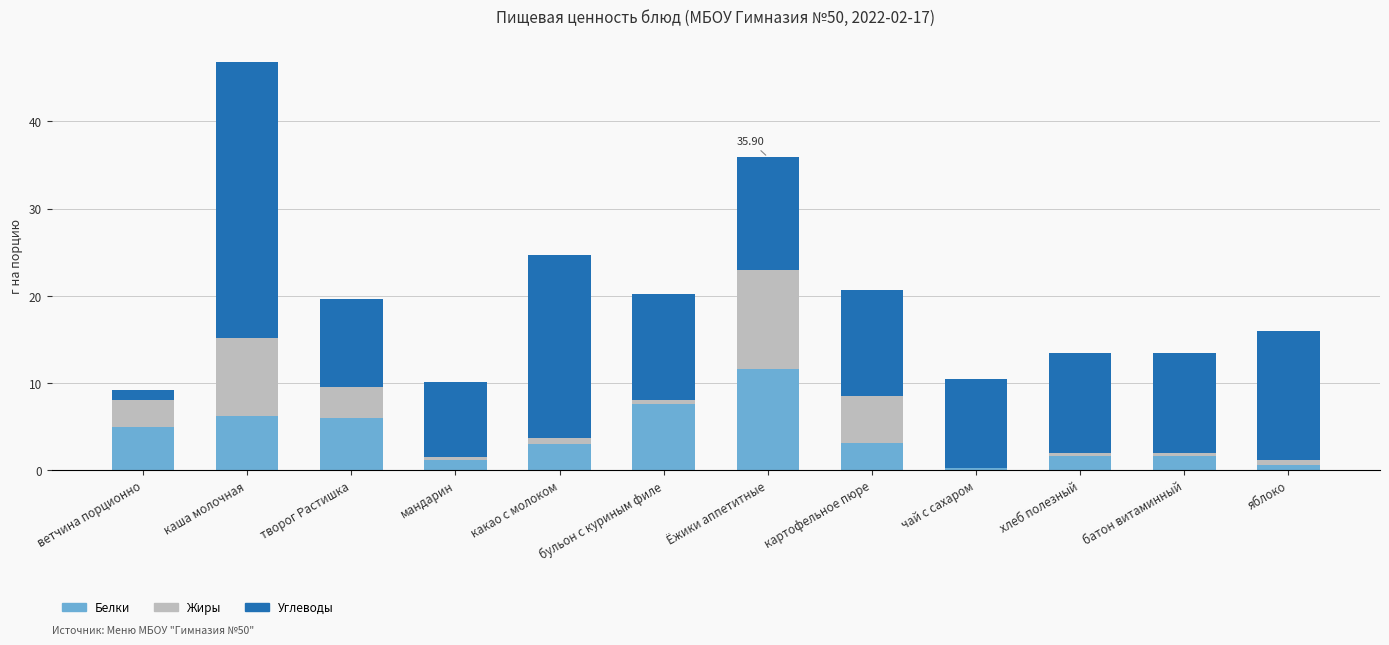

Which category has the highest value in the Белки series?

Ёжики аппетитные